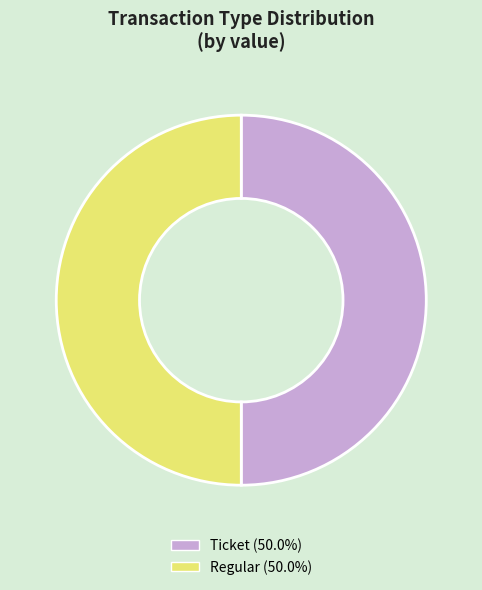

Count the number of slices in the pie.

2